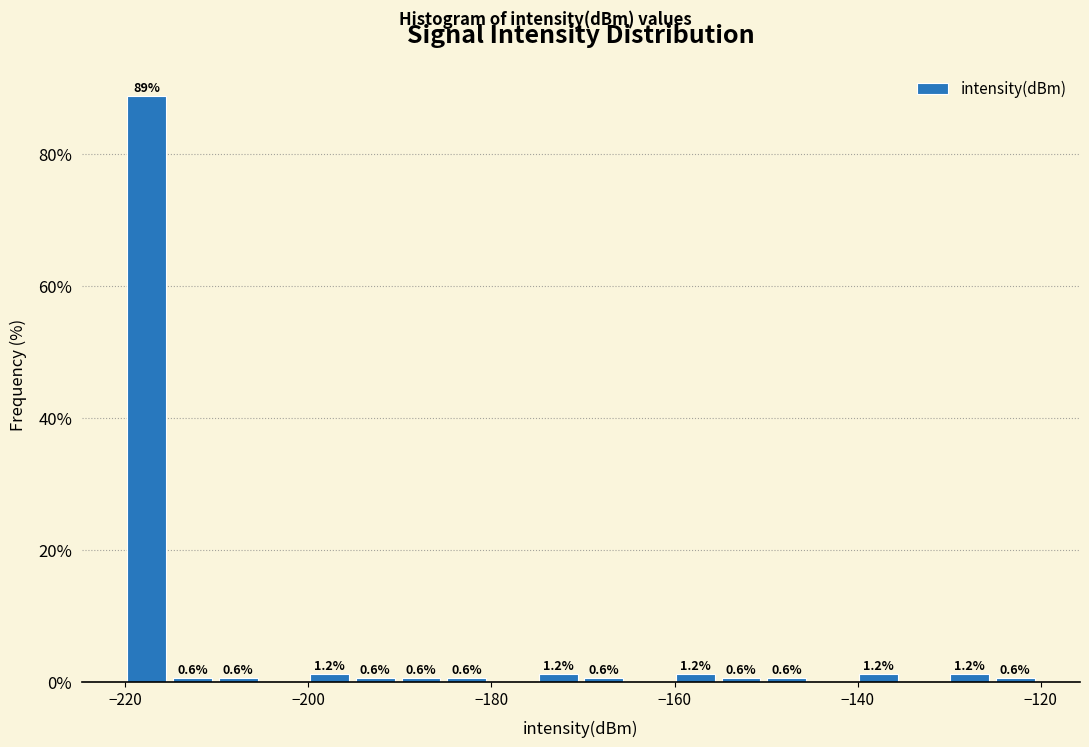

Around what value on the x-axis is the tallest bar? Give the approximate position of its centre, as read against the axis.

-218